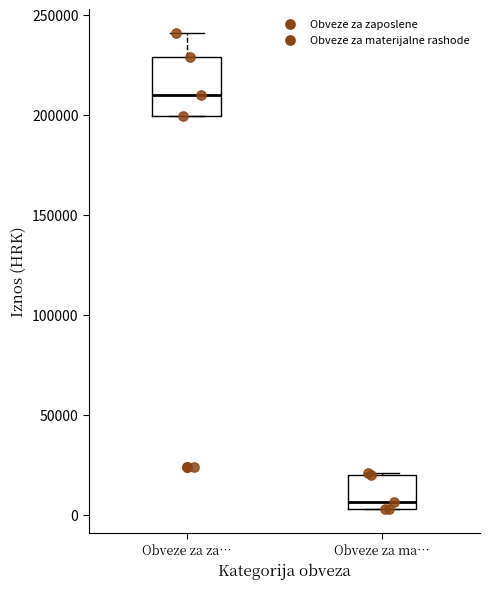

Which box has the highest median line?

Obveze za za…